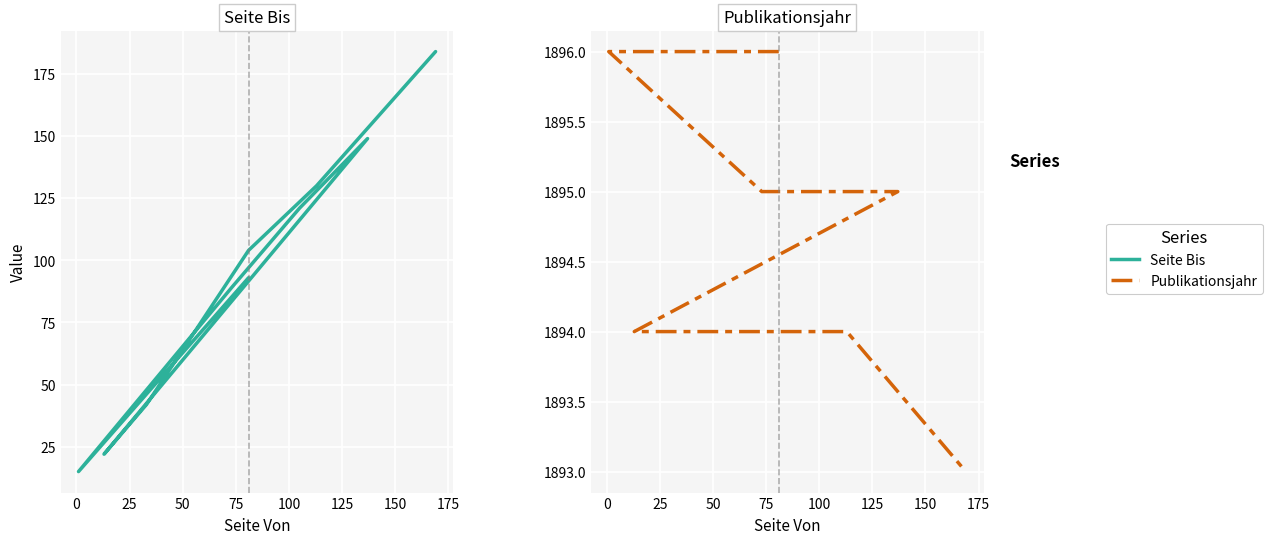

What is the sum of all Seite Bis values?

949